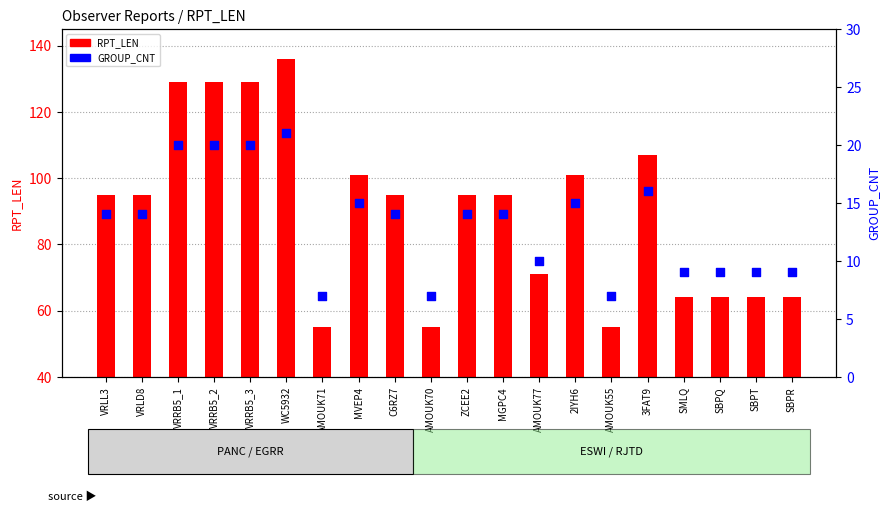

Is the value of GROUP_CNT at SBPR greater than the value of RPT_LEN at ZCEE2?

No